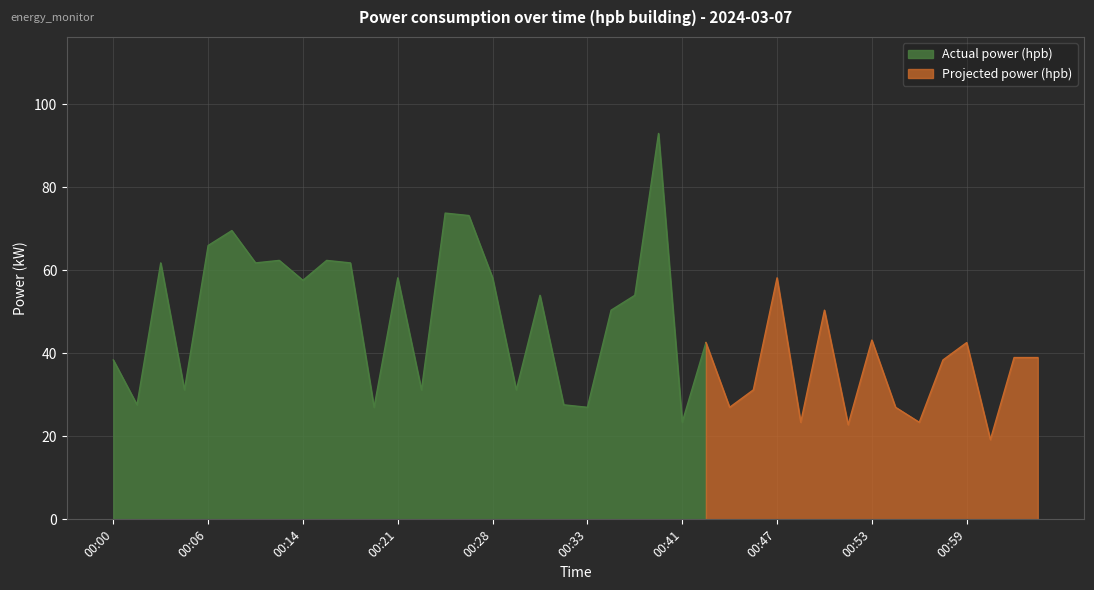

Where does the data first go above 42?

00:03